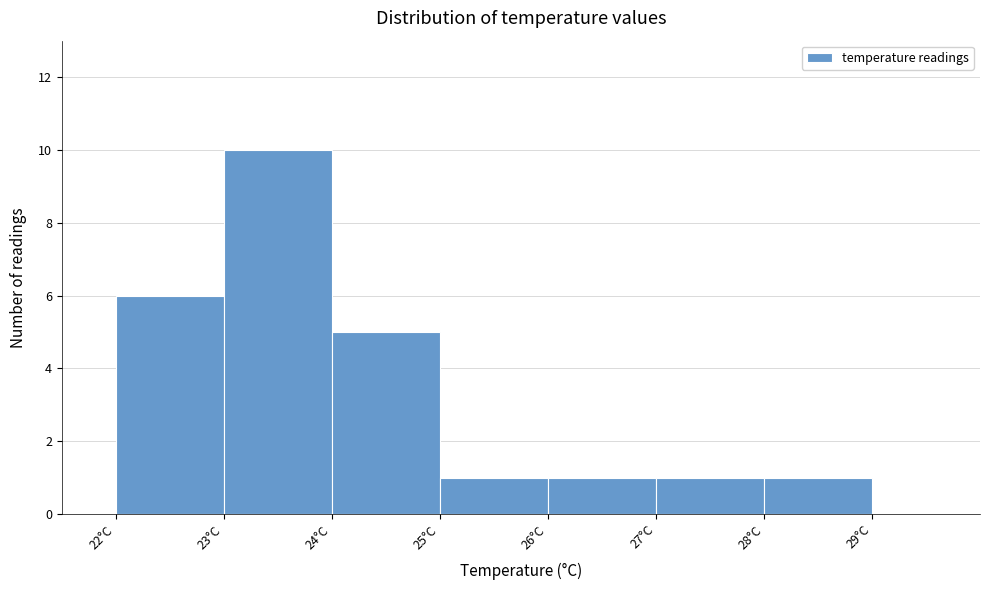

How tall is the bar that spans 23 to 24 on the x-axis? The values are not printed on the chart, so give them approximately, as read against the axis.

10